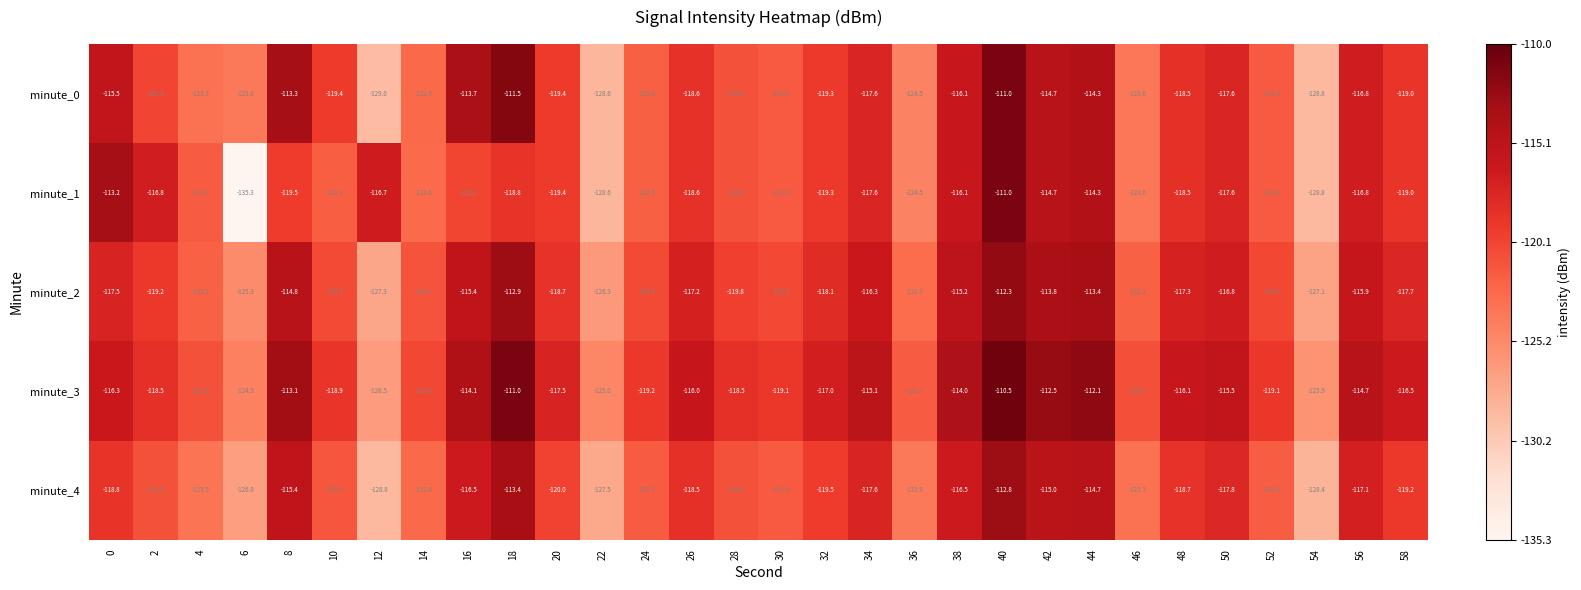

What is the sum of all minute_4 values?

-3604.7